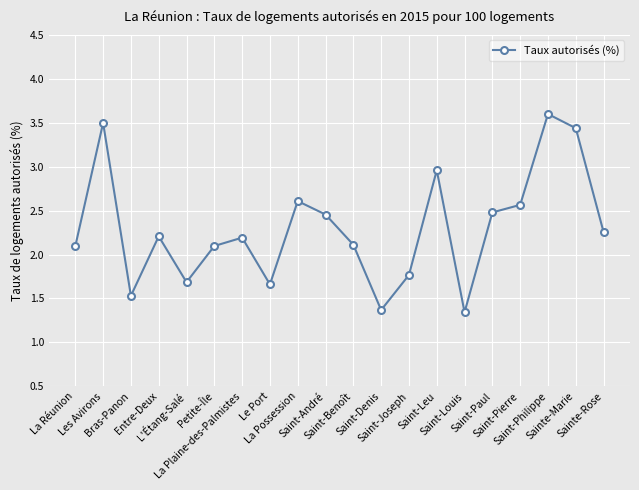

What is the sum of all values?

45.9